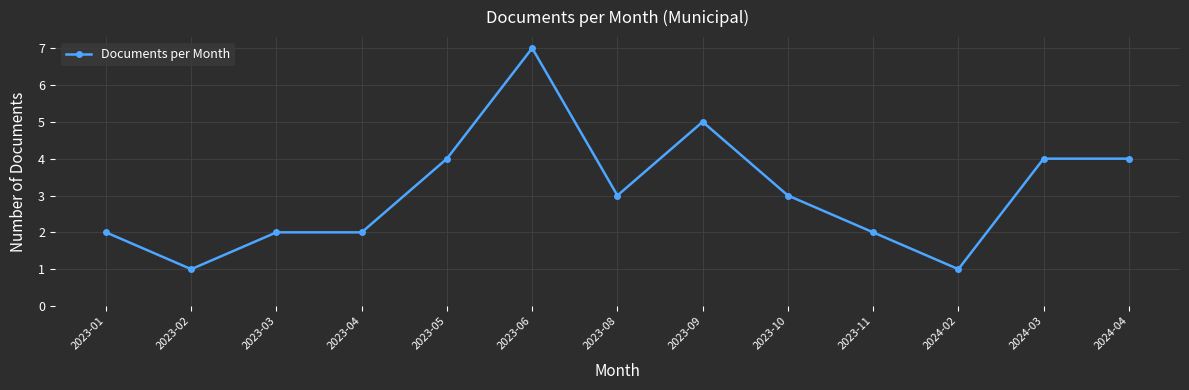

What is the difference between the second highest and second lowest values?

4